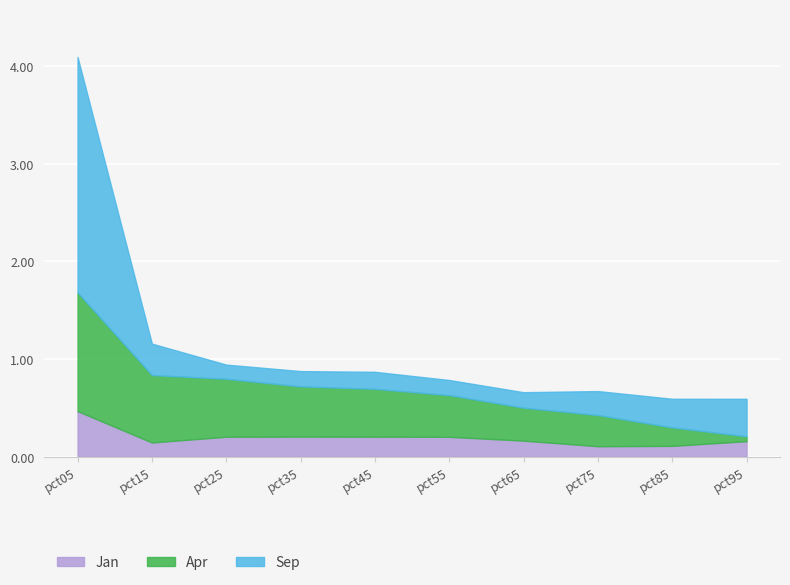

Is it true that Apr equals 0.1 at pct85?

False